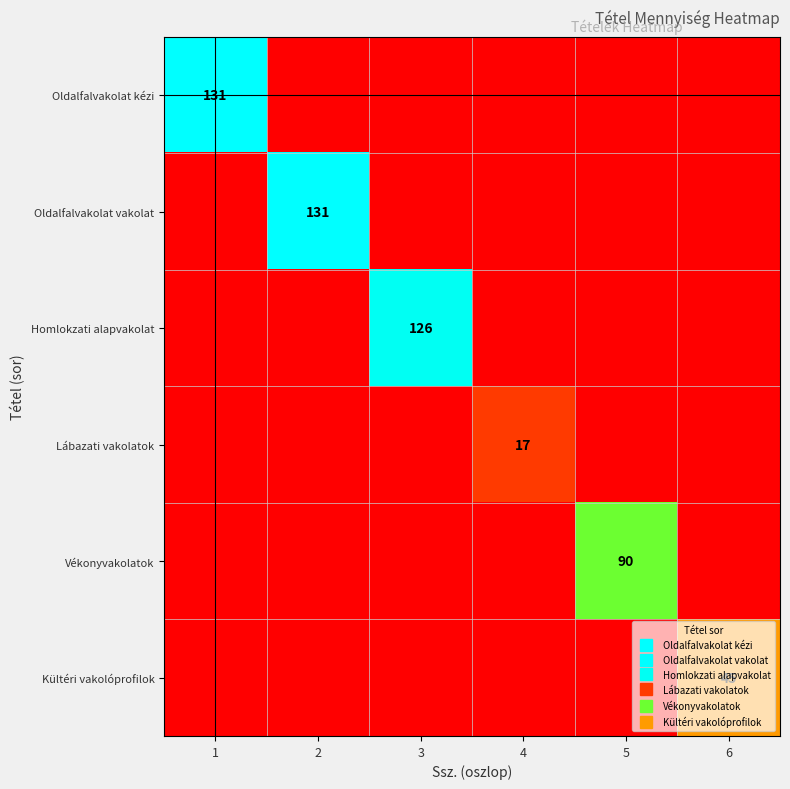

True or false: Kültéri vakolóprofilok has a value of -27 at 2.

False